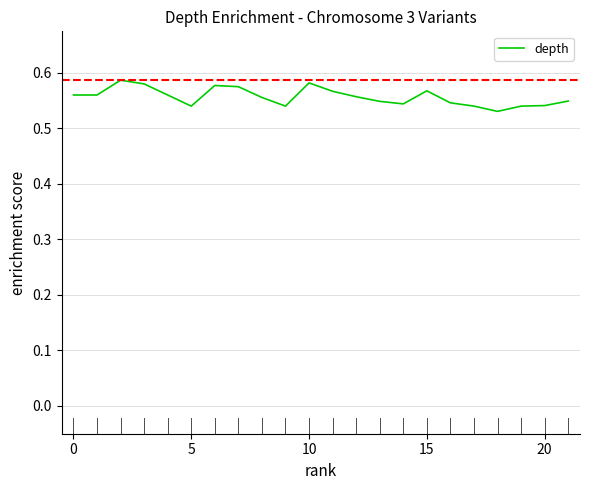

True or false: the data shows 0.8 at 15.

False